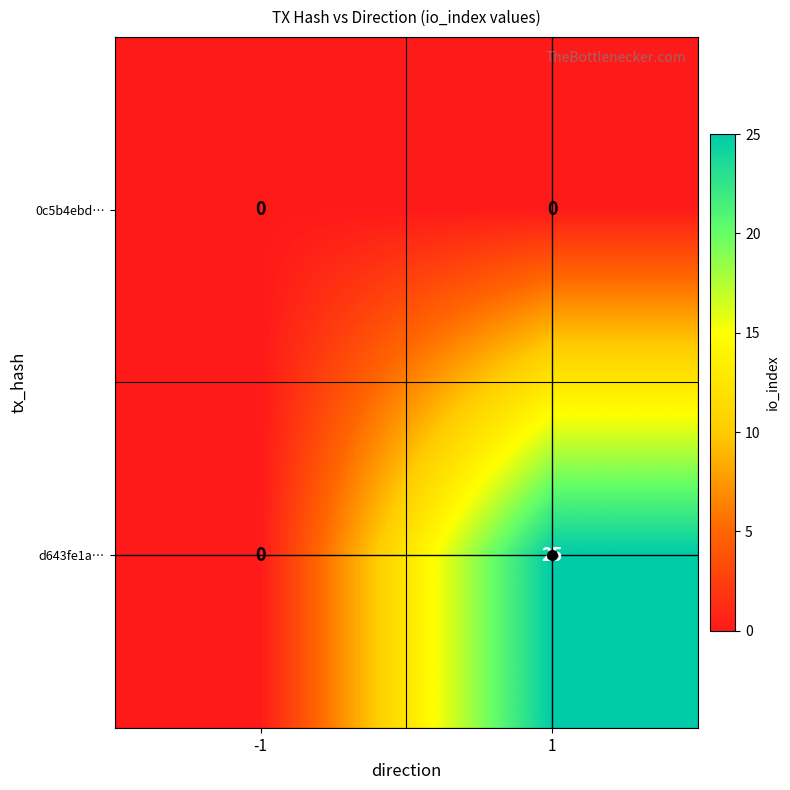

What is the sum of the d643fe1a… values at -1 and 1?

25